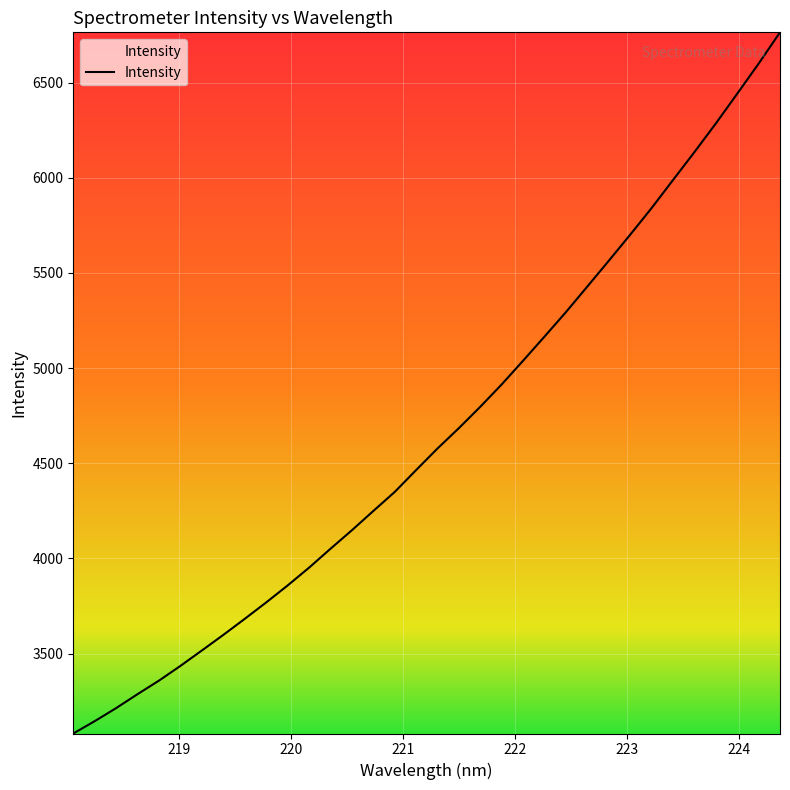

How many lines are shown in the chart?

1